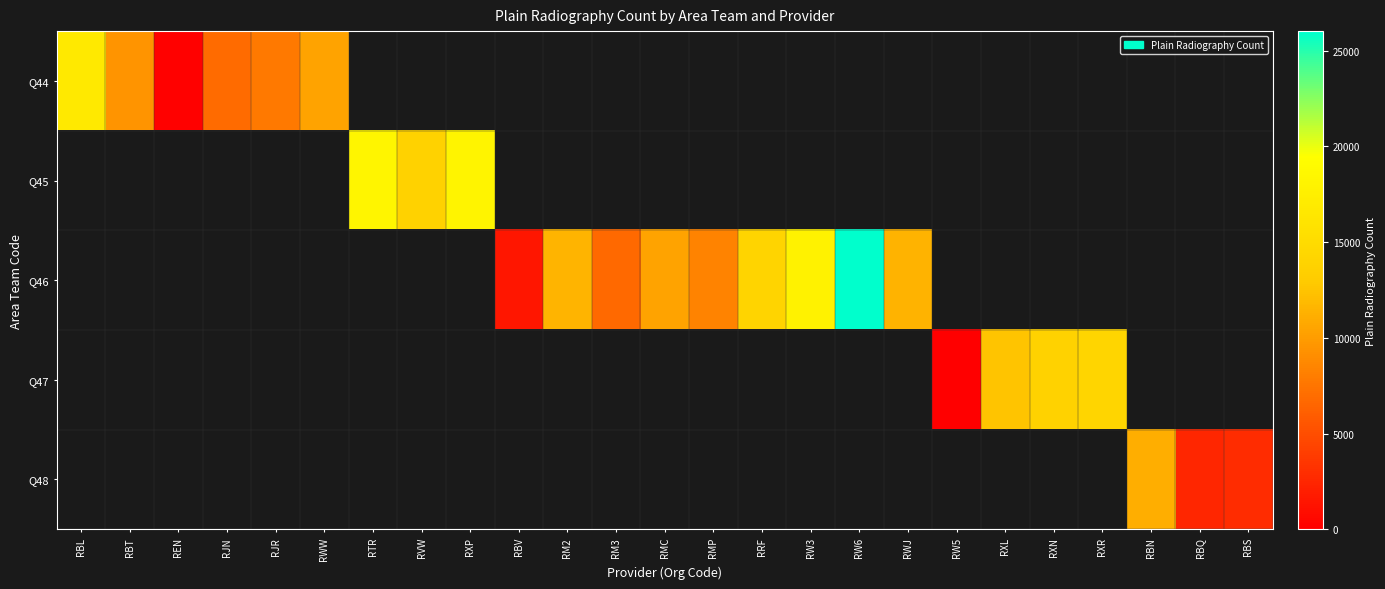

What is the highest value of the Q44 series?

16725.0